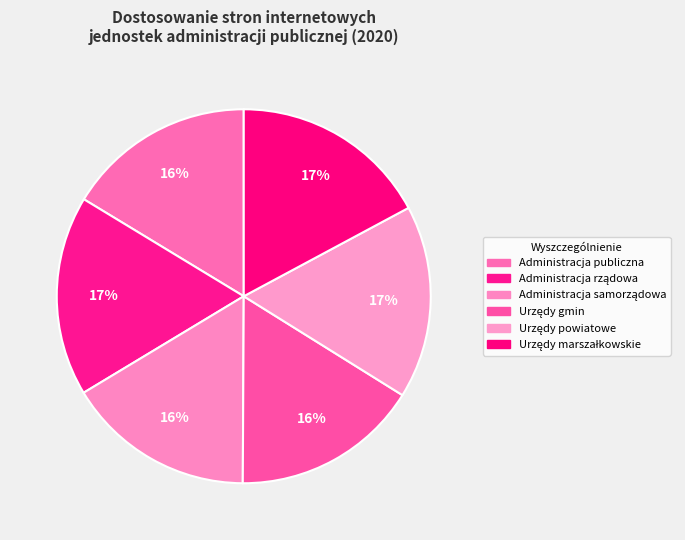

To the nearest percent, what is the difference between the largest and smallest slice percentages?

1%